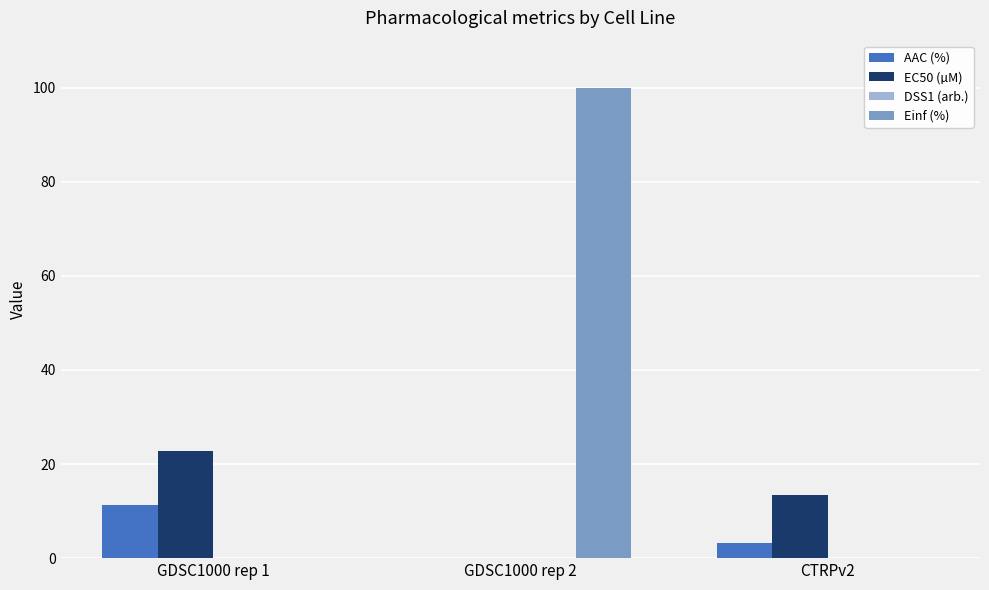

At which category is the sum across all series the highest?

GDSC1000 rep 2